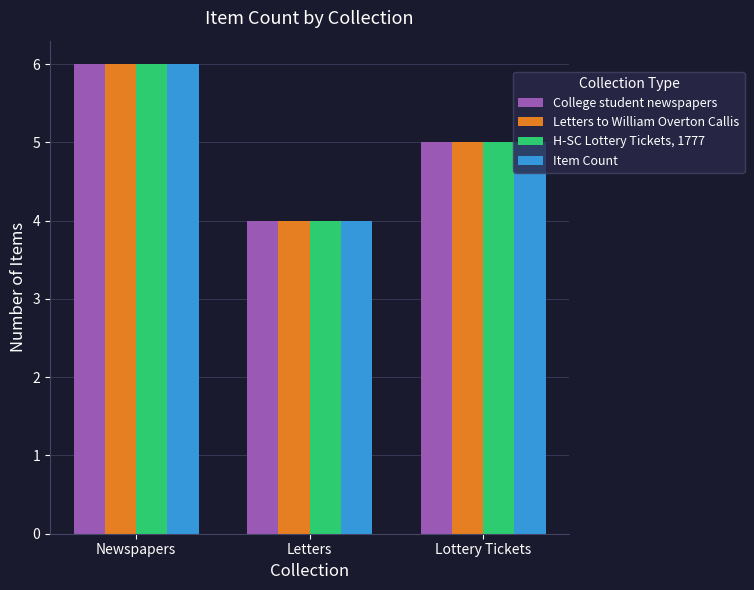

What are all the series names shown in the legend?

College student newspapers, Letters to William Overton Callis, H-SC Lottery Tickets, 1777, Item Count